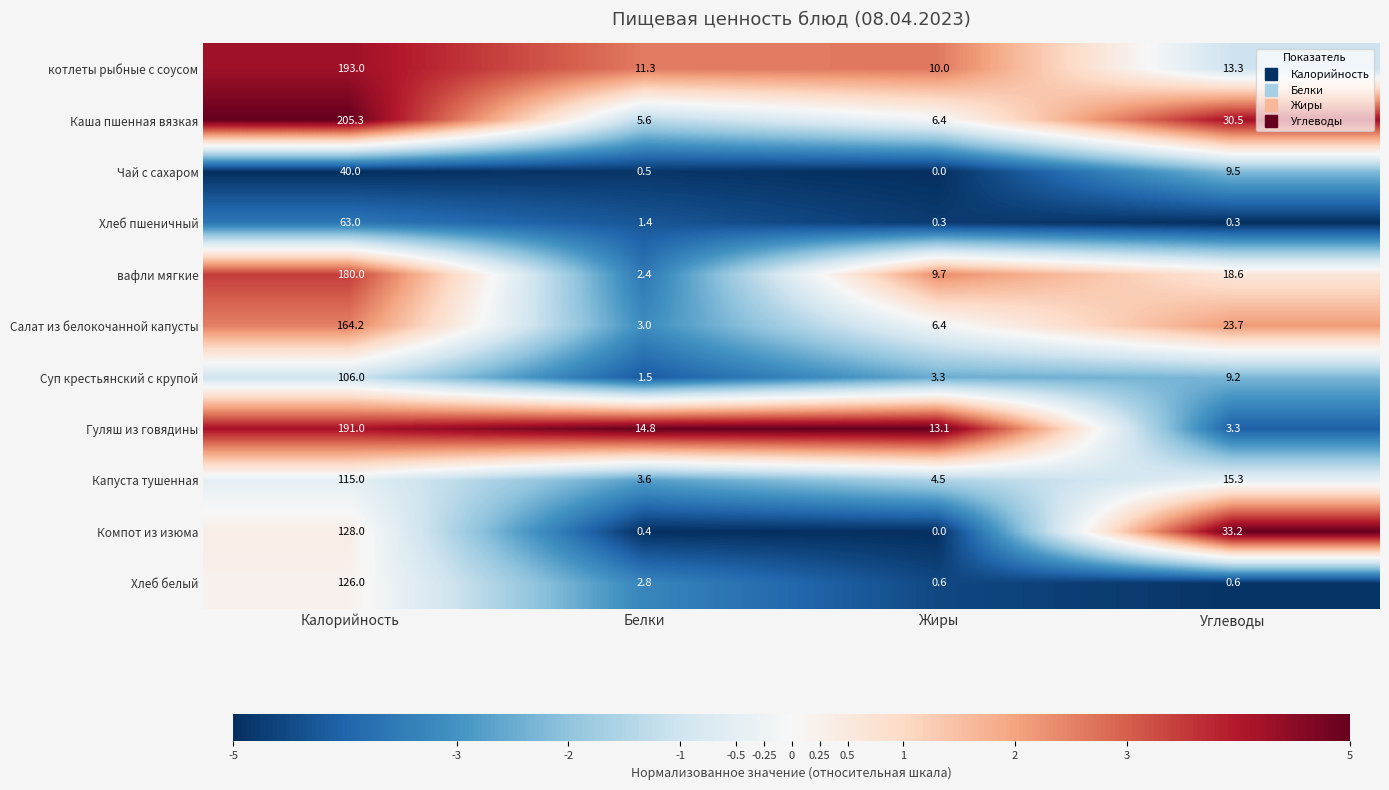

Which series has the widest spread of values?

Каша пшенная вязкая